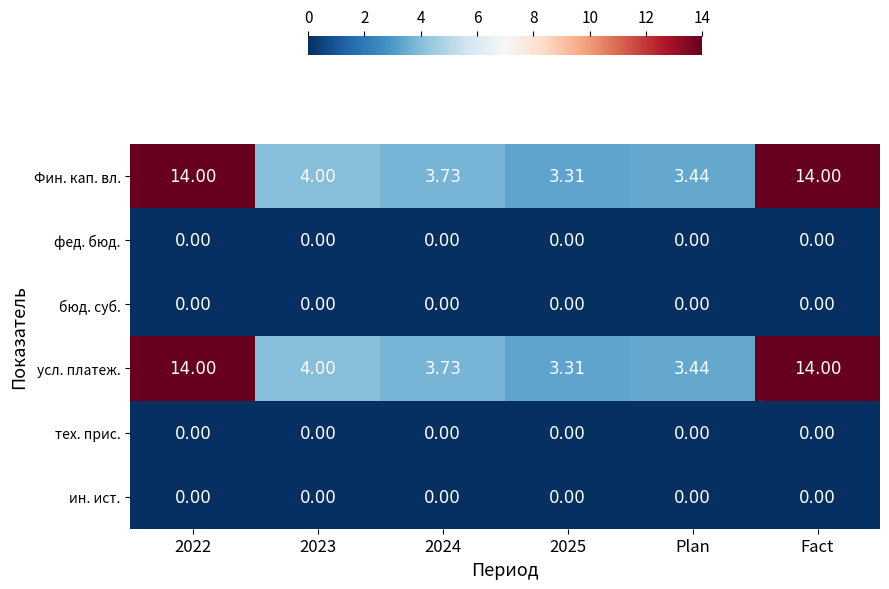

Is the value of Фин. кап. вл. at 2025 greater than the value of ин. ист. at 2023?

Yes